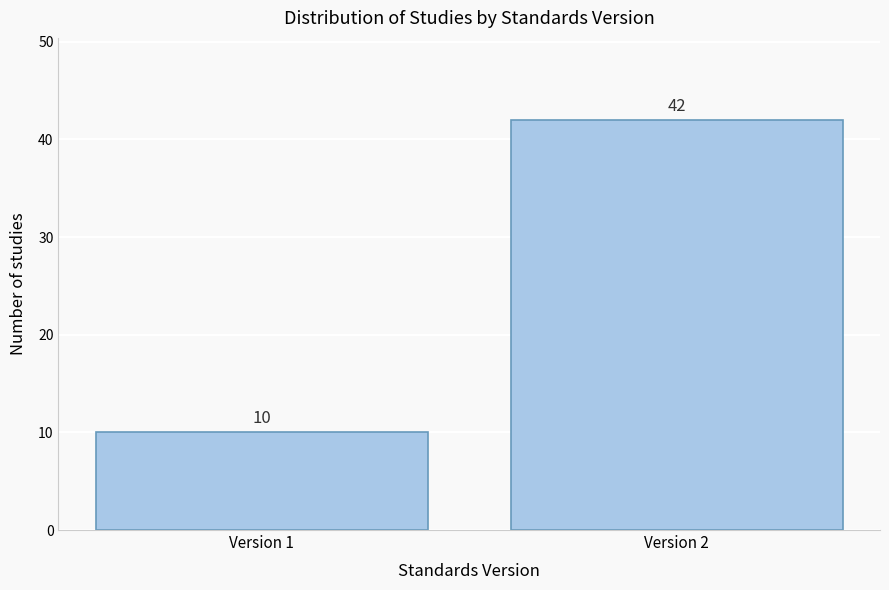

Reading left to right, extract all data points from this chart.

Version 1=10	Version 2=42